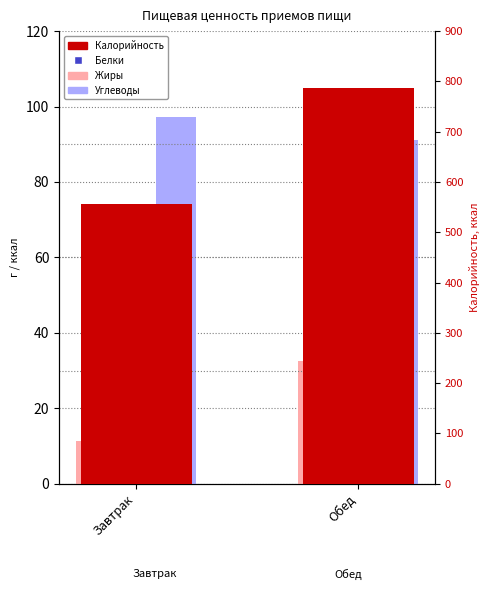

At which category is the sum across all series the highest?

Обед